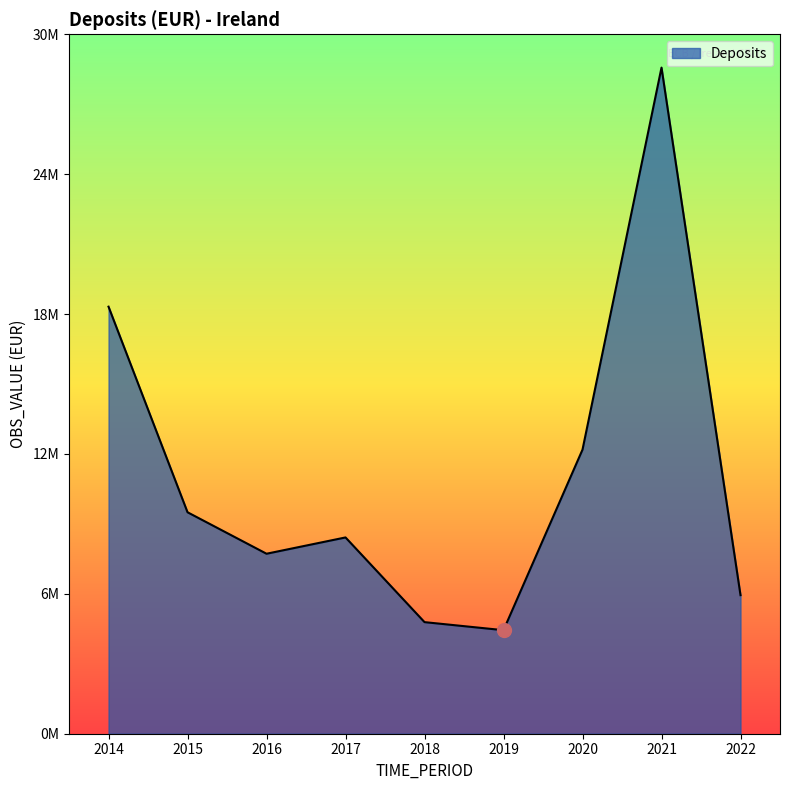

Does the chart have visible grid lines?

No